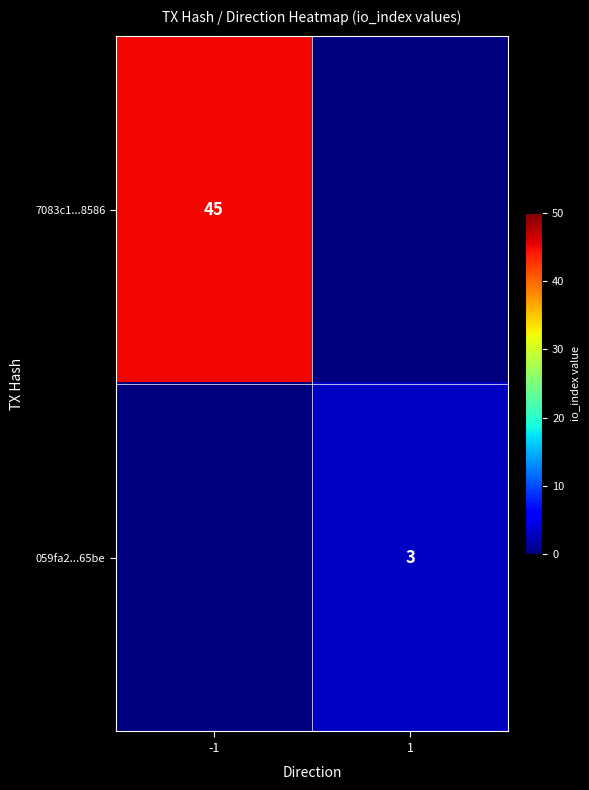

The 7083c1...8586 series shows 45 at -1. True or false?

True